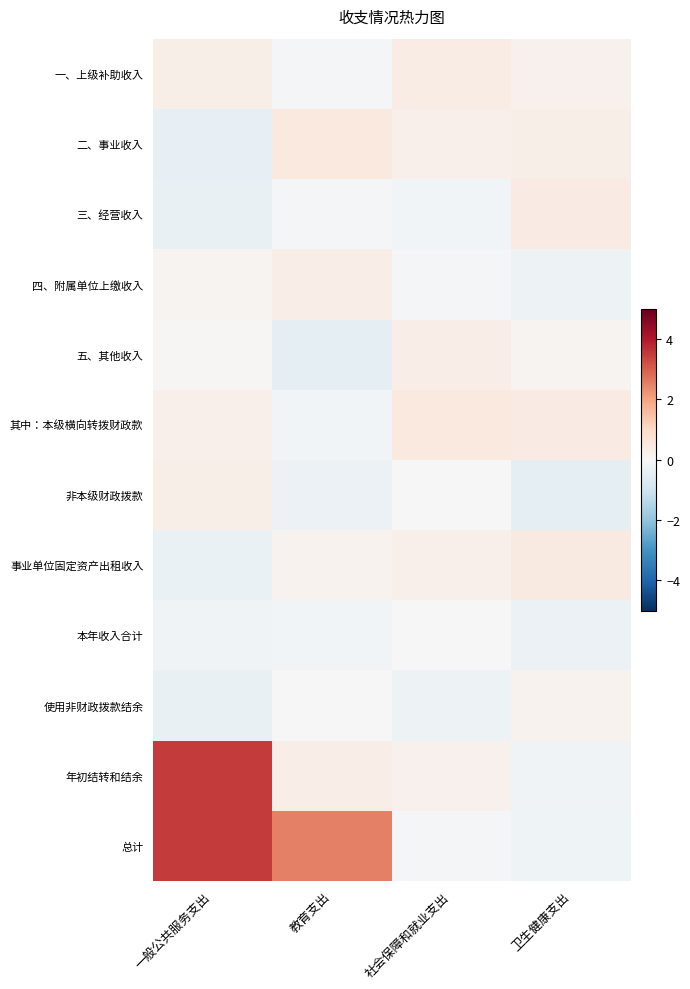

Reading left to right, what are all the values shown in this chart?

一、上级补助收入: 一般公共服务支出=0.3	教育支出=-0.1	社会保障和就业支出=0.4	卫生健康支出=0.2
二、事业收入: 一般公共服务支出=-0.4	教育支出=0.5	社会保障和就业支出=0.3	卫生健康支出=0.3
三、经营收入: 一般公共服务支出=-0.4	教育支出=-0.0	社会保障和就业支出=-0.1	卫生健康支出=0.4
四、附属单位上缴收入: 一般公共服务支出=0.1	教育支出=0.3	社会保障和就业支出=-0.1	卫生健康支出=-0.3
五、其他收入: 一般公共服务支出=0.1	教育支出=-0.4	社会保障和就业支出=0.3	卫生健康支出=0.1
其中：本级横向转拨财政款: 一般公共服务支出=0.3	教育支出=-0.1	社会保障和就业支出=0.5	卫生健康支出=0.4
非本级财政拨款: 一般公共服务支出=0.3	教育支出=-0.3	社会保障和就业支出=-0.0	卫生健康支出=-0.5
事业单位固定资产出租收入: 一般公共服务支出=-0.3	教育支出=0.2	社会保障和就业支出=0.2	卫生健康支出=0.5
本年收入合计: 一般公共服务支出=-0.2	教育支出=-0.1	社会保障和就业支出=-0.0	卫生健康支出=-0.3
使用非财政拨款结余: 一般公共服务支出=-0.4	教育支出=-0.0	社会保障和就业支出=-0.3	卫生健康支出=0.2
年初结转和结余: 一般公共服务支出=3.5	教育支出=0.3	社会保障和就业支出=0.2	卫生健康支出=-0.2
总计: 一般公共服务支出=3.5	教育支出=2.5	社会保障和就业支出=-0.1	卫生健康支出=-0.2